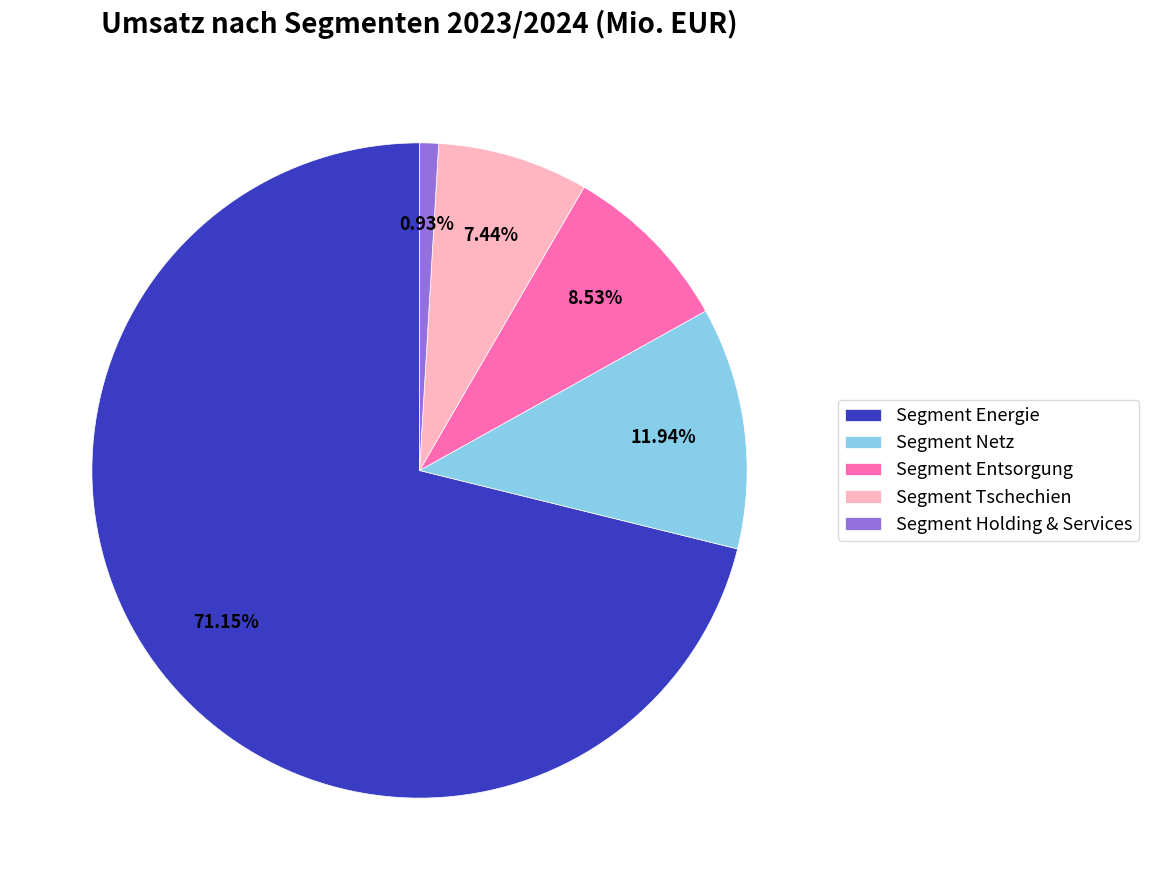

Which has a higher value, Segment Entsorgung or Segment Holding & Services?

Segment Entsorgung